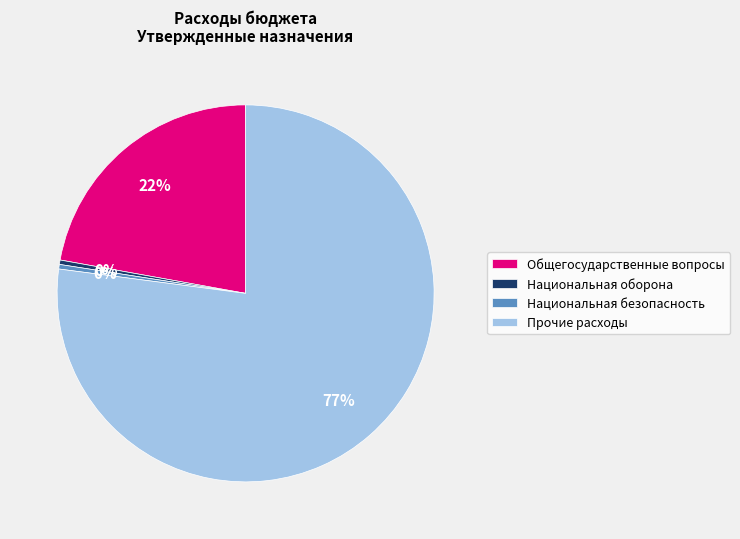

Combined, do Национальная оборона and Общегосударственные вопросы account for over 50%?

No